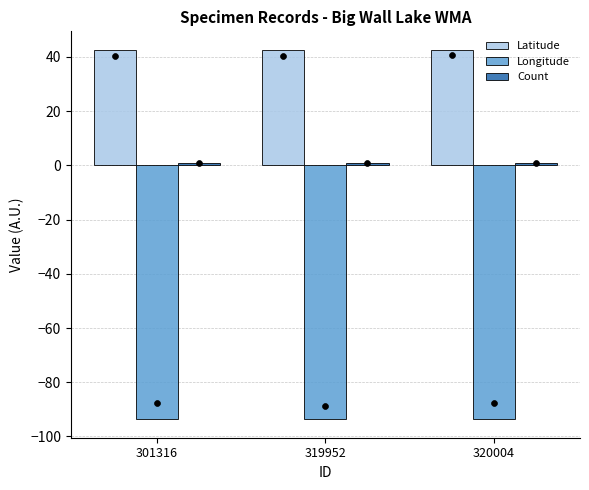

Which series has the largest Y range (max minus min)?

Latitude